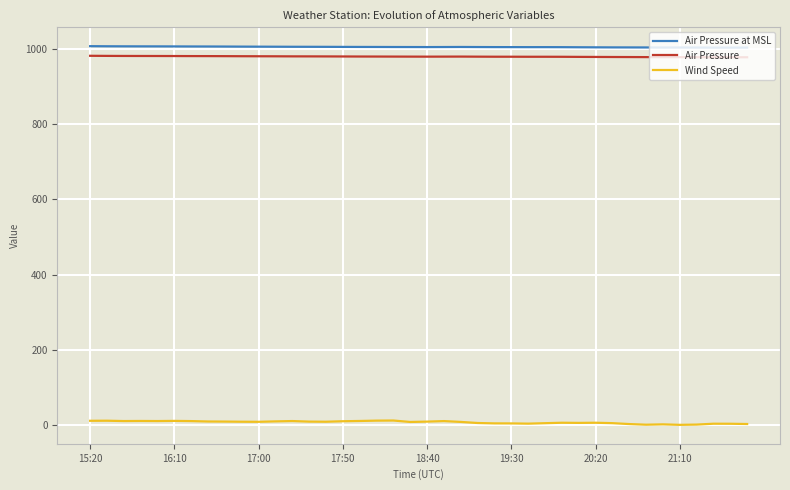

True or false: Air Pressure and Wind Speed cross at least once.

False